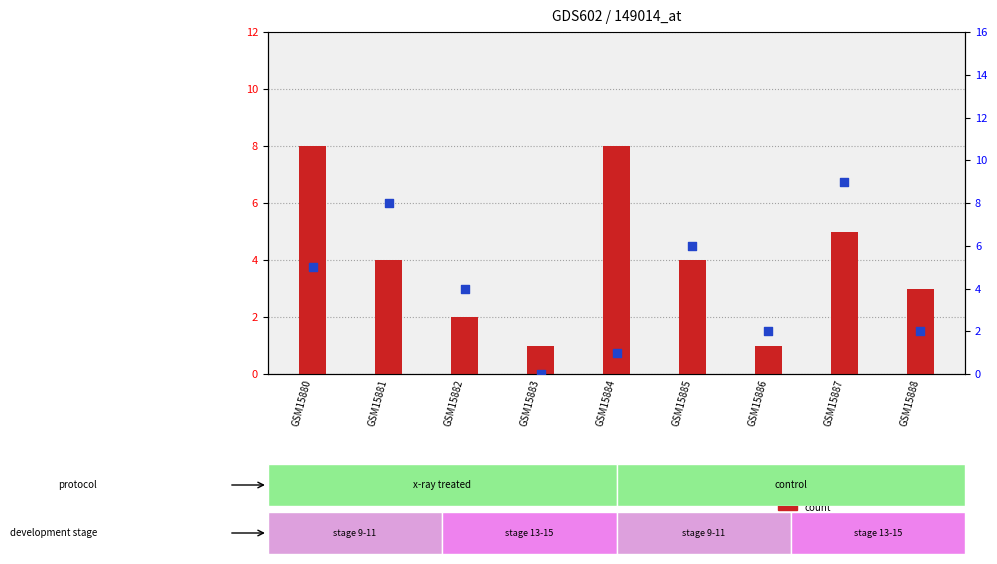

Which series reaches the maximum Y coordinate?

percentile rank within the sample